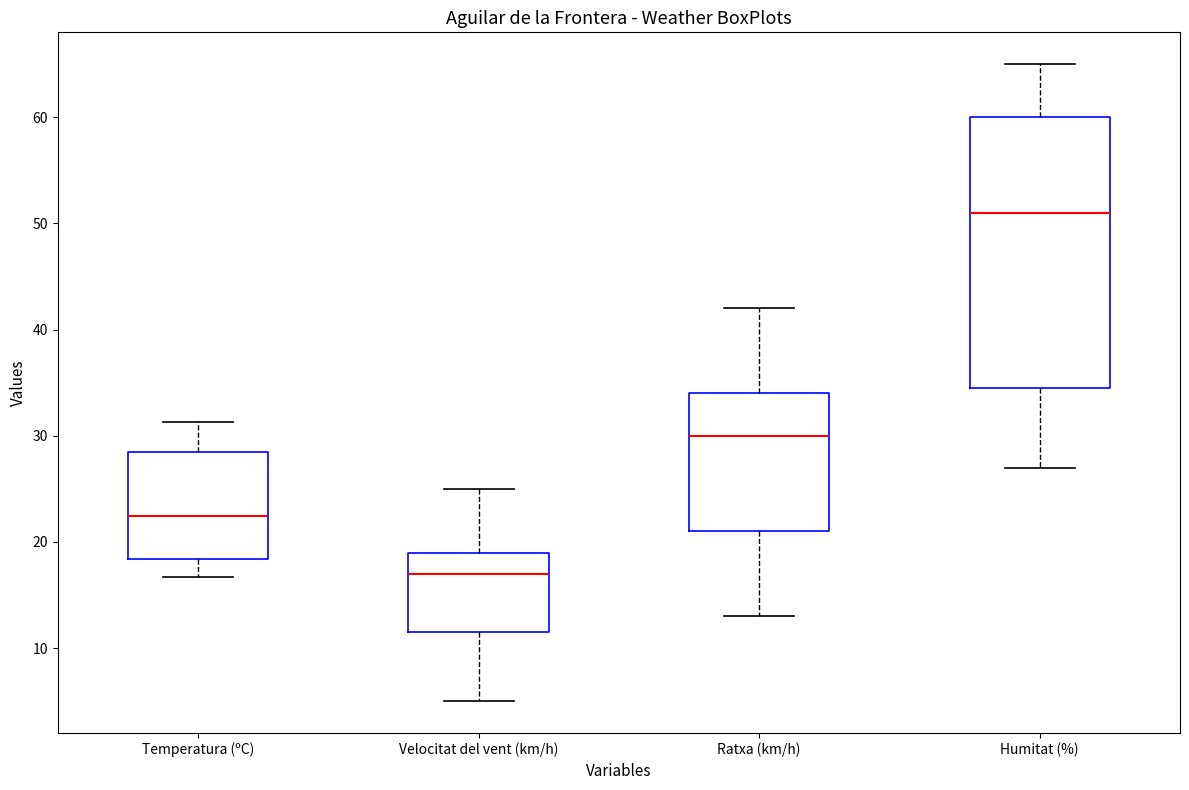

Reading left to right, read every box against the y-axis: the position of its median line, the range the box covers, and the ends of its whiskers. The values are not printed on the chart, so give them approximately, as read against the axis.

Temperatura (ºC): median 22, box 18 to 29, whiskers 17 to 31
Velocitat del vent (km/h): median 17, box 12 to 19, whiskers 5 to 25
Ratxa (km/h): median 30, box 21 to 34, whiskers 13 to 42
Humitat (%): median 51, box 35 to 60, whiskers 27 to 65